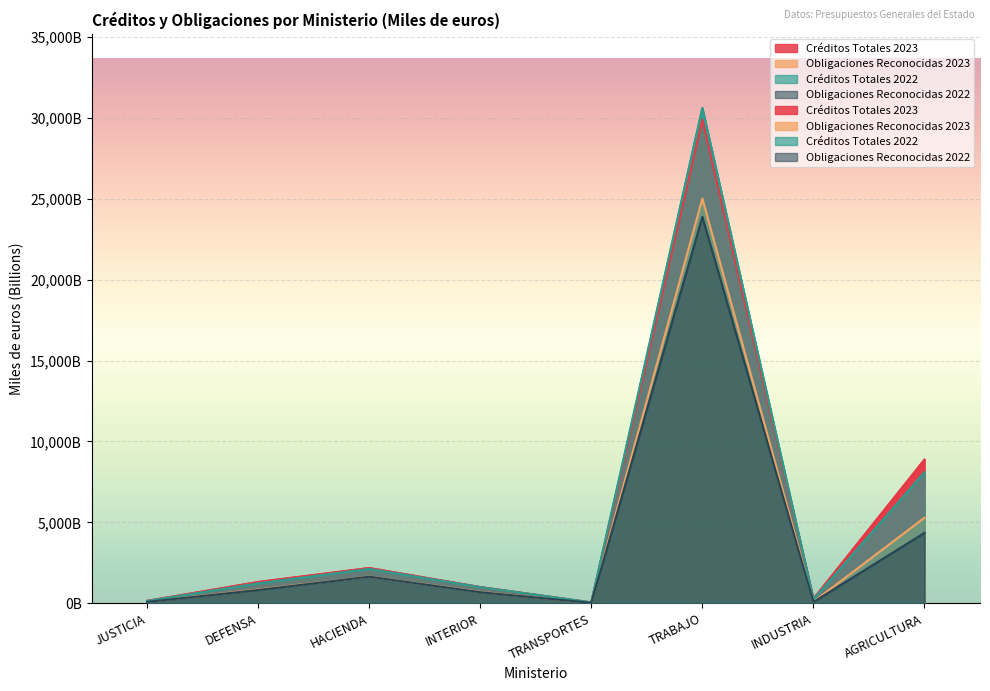

Reading right to left, extract all data points from this chart.

Créditos Totales 2023: AGRICULTURA=8872.4	INDUSTRIA=277.3	TRABAJO=29885.3	TRANSPORTES=48.8	INTERIOR=1001.5	HACIENDA=2181.4	DEFENSA=1316.1	JUSTICIA=149.8
Obligaciones Reconocidas 2023: AGRICULTURA=5285.8	INDUSTRIA=89.9	TRABAJO=25006.8	TRANSPORTES=31.2	INTERIOR=703.7	HACIENDA=1655.4	DEFENSA=852.6	JUSTICIA=97.9
Créditos Totales 2022: AGRICULTURA=8096.9	INDUSTRIA=250.1	TRABAJO=30596.0	TRANSPORTES=55.5	INTERIOR=996.5	HACIENDA=2127.4	DEFENSA=1234.6	JUSTICIA=141.3
Obligaciones Reconocidas 2022: AGRICULTURA=4353.2	INDUSTRIA=81.1	TRABAJO=23877.7	TRANSPORTES=32.8	INTERIOR=686.6	HACIENDA=1647.7	DEFENSA=823.1	JUSTICIA=91.0